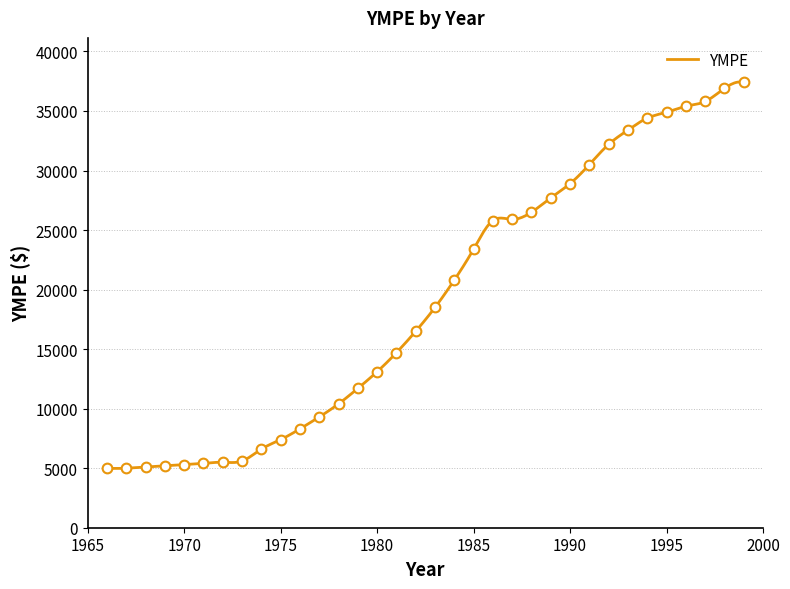

At which label is the value closest to 21200?

1984